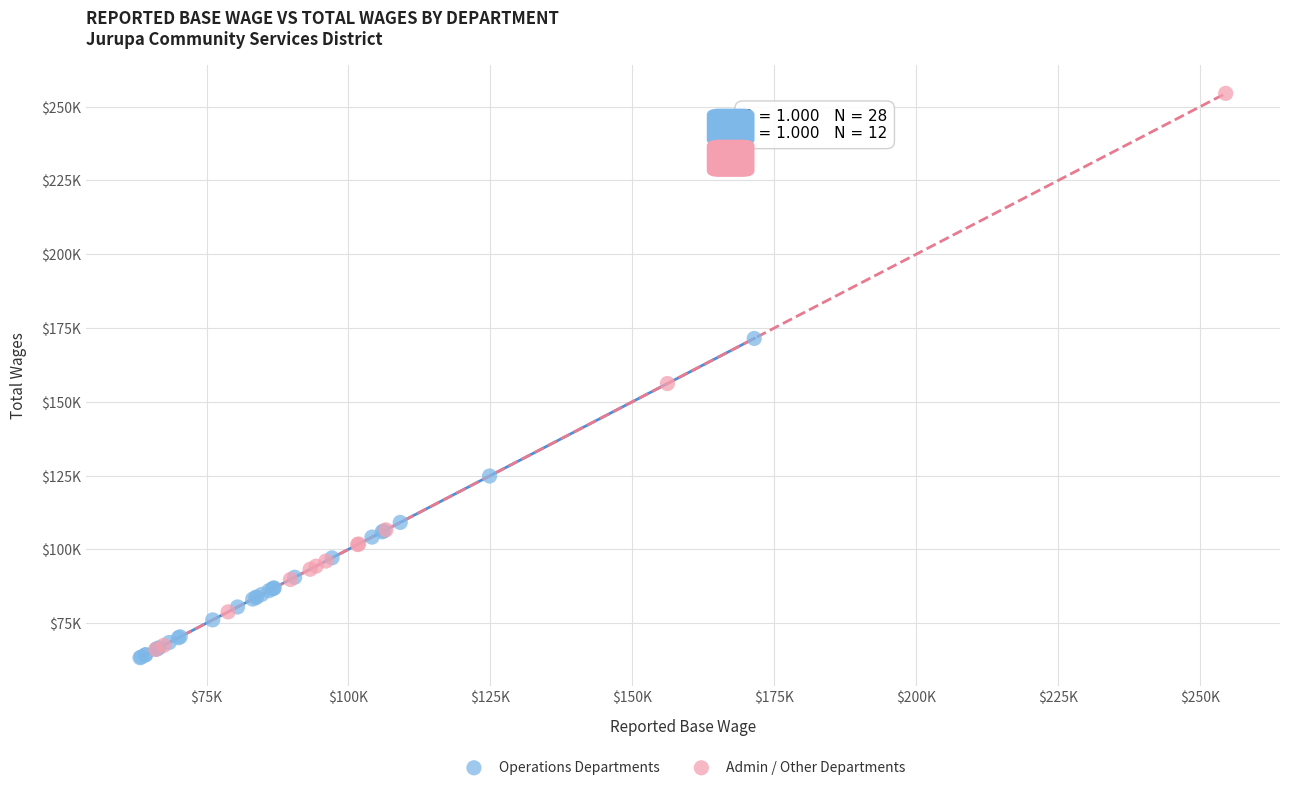

Which series reaches the minimum Y coordinate?

Operations Departments